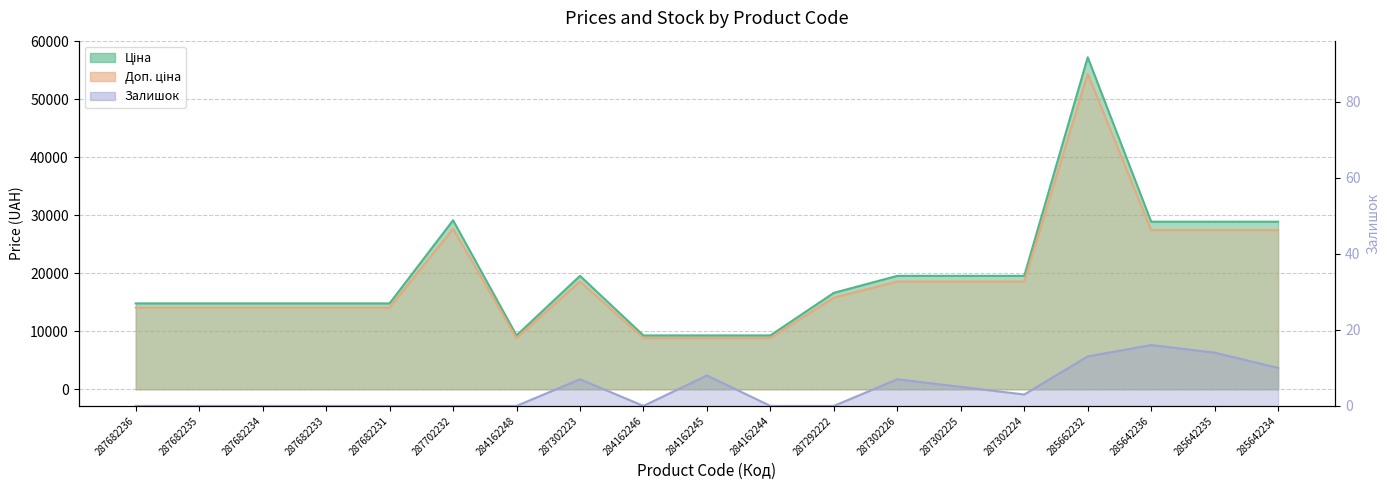

What is the total value across all series at 287682231?

28894.3